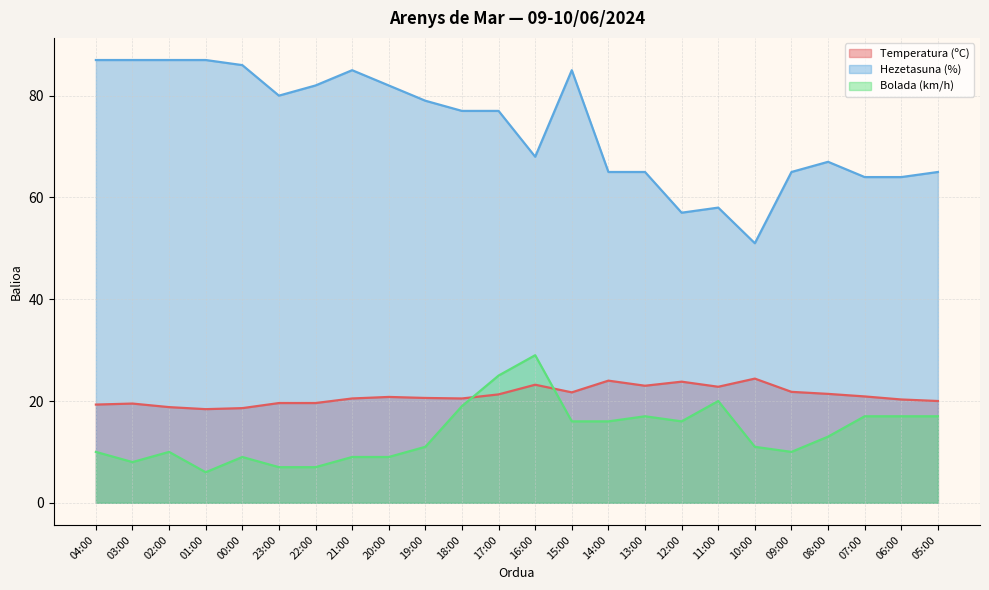

The value of Temperatura (ºC) at 22:00 is 19.6. True or false?

True